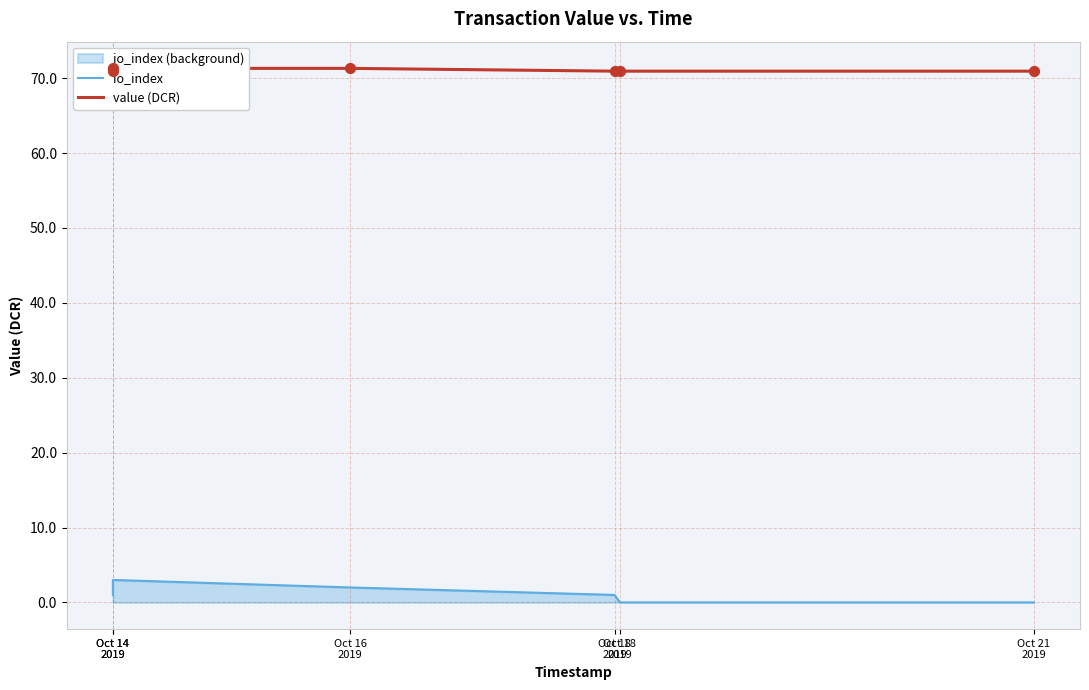

Is the value of io_index at Oct 14
2019 greater than the value of value (DCR) at Oct 21
2019?

No